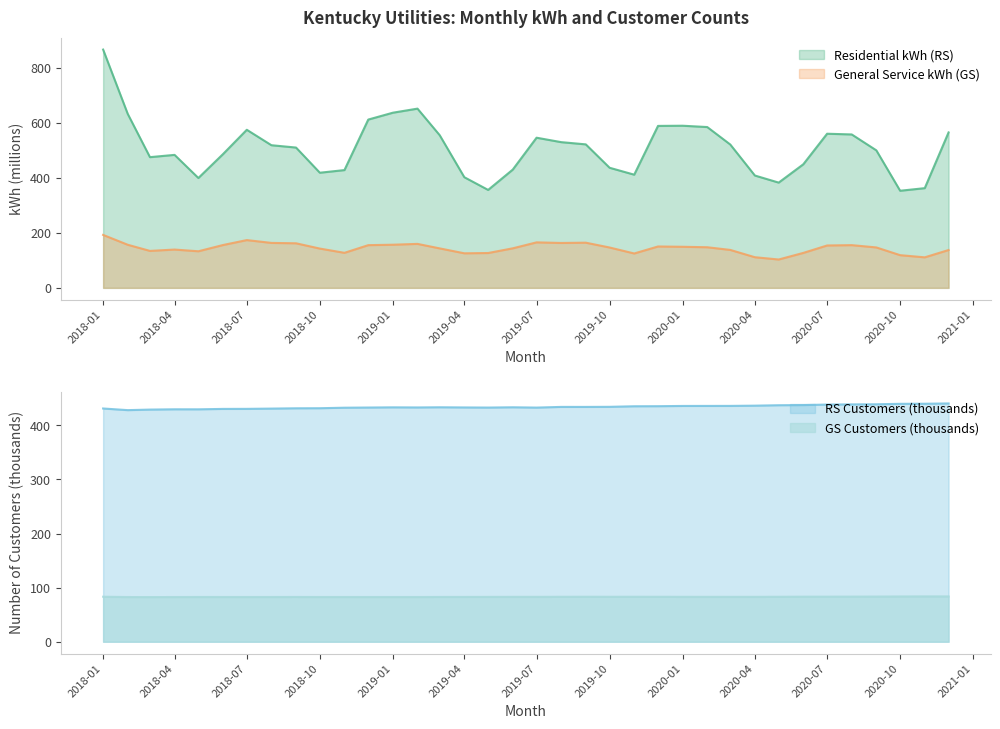

Reading left to right, what are all the values shown in this chart?

Residential kWh (RS): 2018-01=868.1	2018-02=633.9	2018-03=476.2	2018-04=484.5	2018-05=400.2	2018-06=487.3	2018-07=575.9	2018-08=519.7	2018-09=511.2	2018-10=419.5	2018-11=429.1	2018-12=613.1	2019-01=638.1	2019-02=653.0	2019-03=556.1	2019-04=403.1	2019-05=356.8	2019-06=430.8	2019-07=547.0	2019-08=530.9	2019-09=522.8	2019-10=437.6	2019-11=412.4	2019-12=590.0	2020-01=590.7	2020-02=585.9	2020-03=522.3	2020-04=409.3	2020-05=383.5	2020-06=450.2	2020-07=561.5	2020-08=558.9	2020-09=501.0	2020-10=353.8	2020-11=363.3	2020-12=566.3
General Service kWh (GS): 2018-01=192.9	2018-02=157.1	2018-03=134.7	2018-04=139.6	2018-05=133.3	2018-06=156.1	2018-07=174.1	2018-08=163.8	2018-09=162.4	2018-10=143.2	2018-11=127.7	2018-12=155.6	2019-01=157.2	2019-02=160.2	2019-03=143.8	2019-04=125.9	2019-05=127.0	2019-06=144.1	2019-07=165.8	2019-08=163.6	2019-09=164.6	2019-10=147.1	2019-11=125.3	2019-12=150.8	2020-01=149.7	2020-02=148.0	2020-03=138.3	2020-04=111.7	2020-05=103.4	2020-06=127.4	2020-07=154.5	2020-08=155.7	2020-09=147.3	2020-10=119.1	2020-11=111.2	2020-12=137.9
RS Customers: 2018-01=431.2	2018-02=428.1	2018-03=429.2	2018-04=429.7	2018-05=429.7	2018-06=430.4	2018-07=430.5	2018-08=431.0	2018-09=431.6	2018-10=431.7	2018-11=432.6	2018-12=433.0	2019-01=433.3	2019-02=433.1	2019-03=433.4	2019-04=433.1	2019-05=432.9	2019-06=433.4	2019-07=432.8	2019-08=434.1	2019-09=434.1	2019-10=434.3	2019-11=435.3	2019-12=435.4	2020-01=435.9	2020-02=435.9	2020-03=436.0	2020-04=436.4	2020-05=437.2	2020-06=437.5	2020-07=438.4	2020-08=438.8	2020-09=439.0	2020-10=439.8	2020-11=440.0	2020-12=440.5
GS Customers: 2018-01=83.2	2018-02=82.6	2018-03=82.6	2018-04=82.7	2018-05=82.8	2018-06=82.7	2018-07=82.7	2018-08=82.7	2018-09=82.8	2018-10=82.7	2018-11=82.7	2018-12=82.7	2019-01=82.7	2019-02=82.7	2019-03=82.8	2019-04=82.8	2019-05=82.9	2019-06=83.0	2019-07=83.0	2019-08=83.1	2019-09=83.2	2019-10=83.1	2019-11=83.2	2019-12=83.1	2020-01=83.0	2020-02=83.0	2020-03=83.0	2020-04=83.0	2020-05=83.1	2020-06=83.3	2020-07=83.3	2020-08=83.4	2020-09=83.5	2020-10=83.7	2020-11=83.9	2020-12=83.8